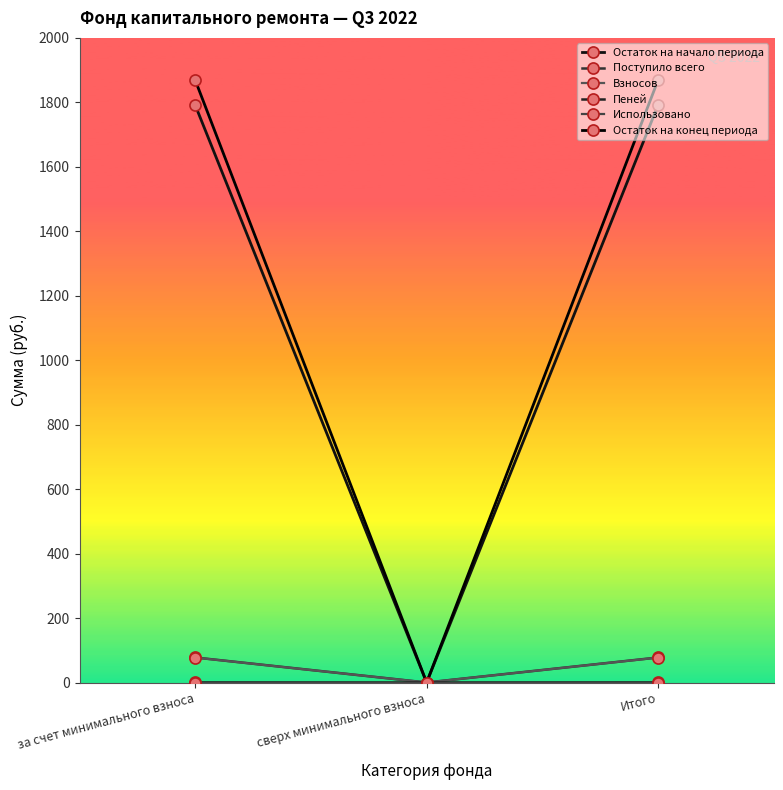

Does the chart have visible grid lines?

No